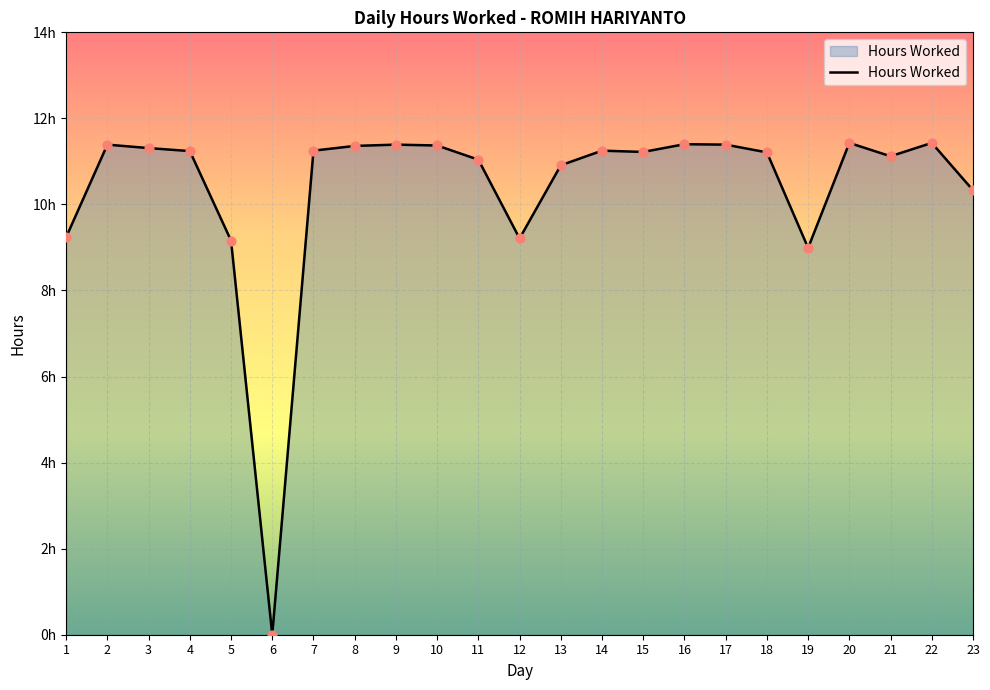

Is this an area chart (filled region under the line)?

Yes